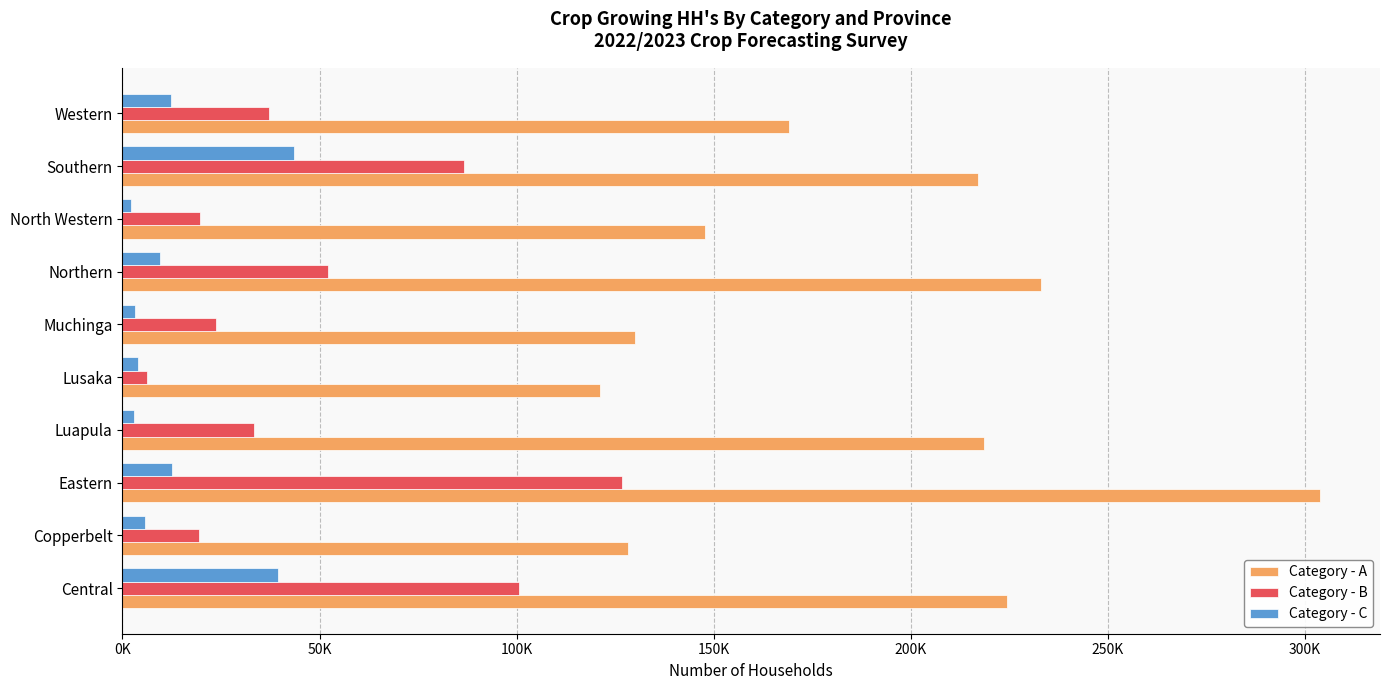

What are all the series names shown in the legend?

Category - A, Category - B, Category - C